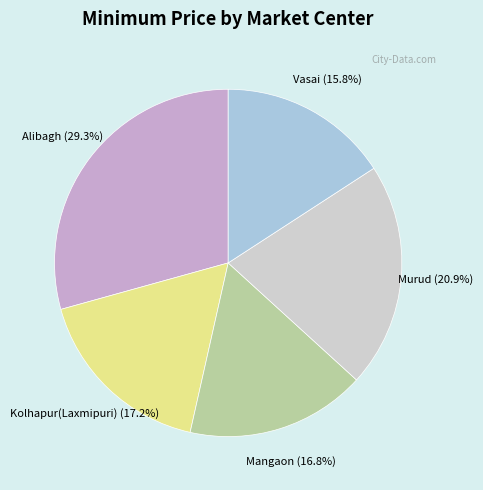

What is the largest slice in the pie chart?

Alibagh